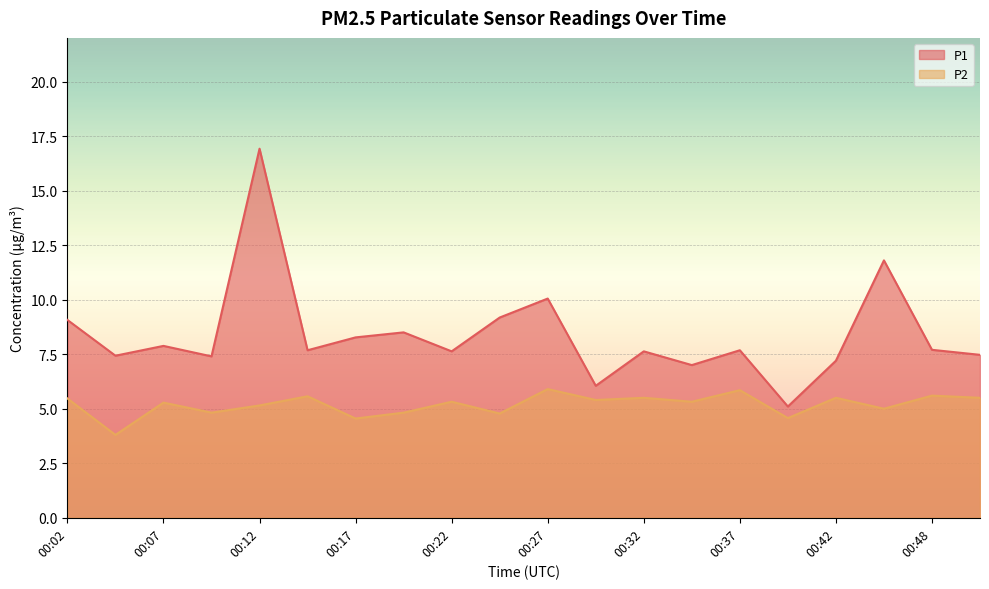

How many lines are shown in the chart?

2